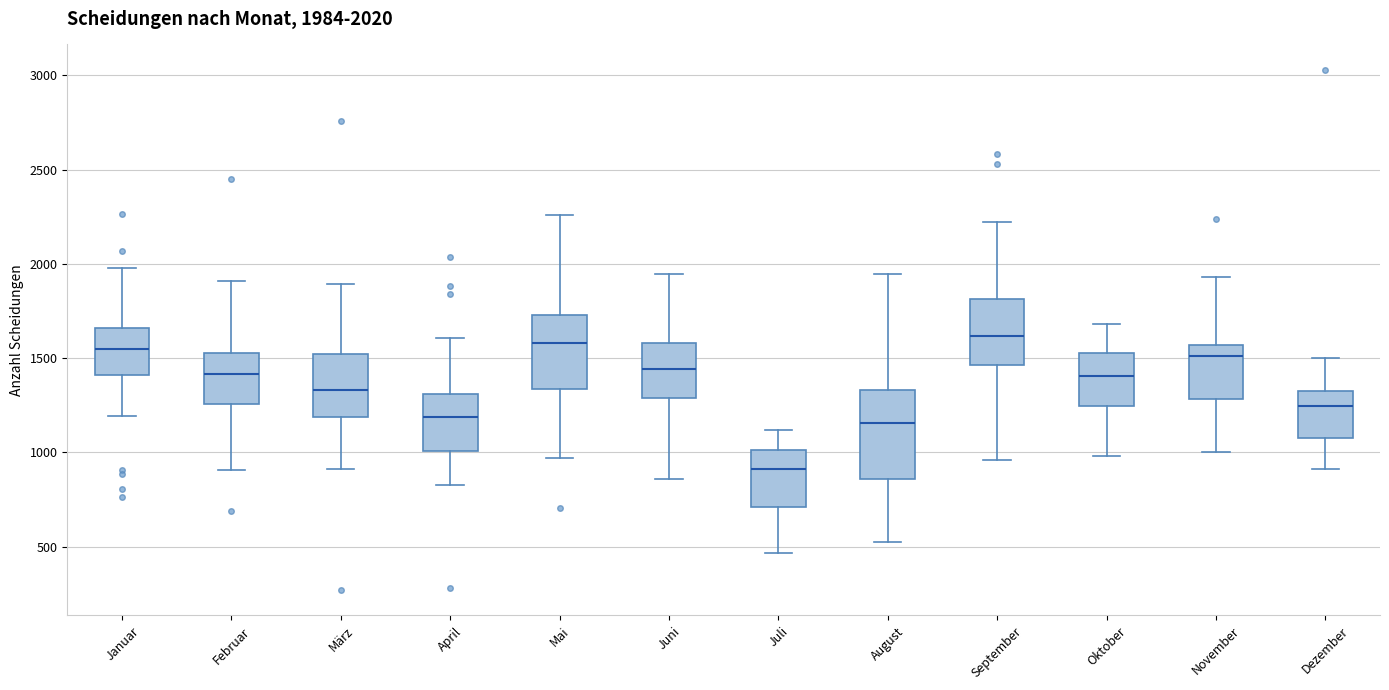

Which box's median line is the lowest?

Juli